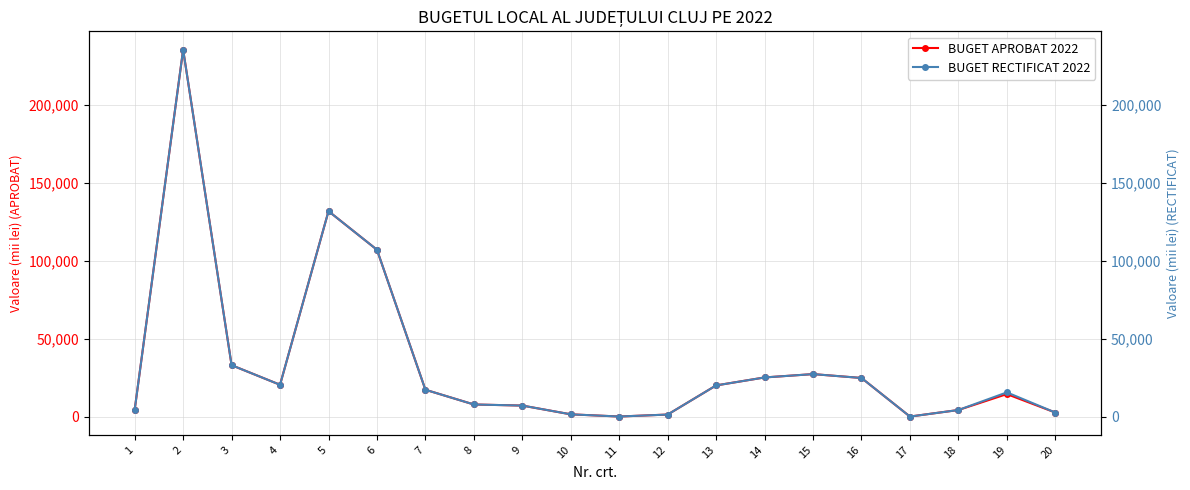

What is the greatest value displayed?

235383.0